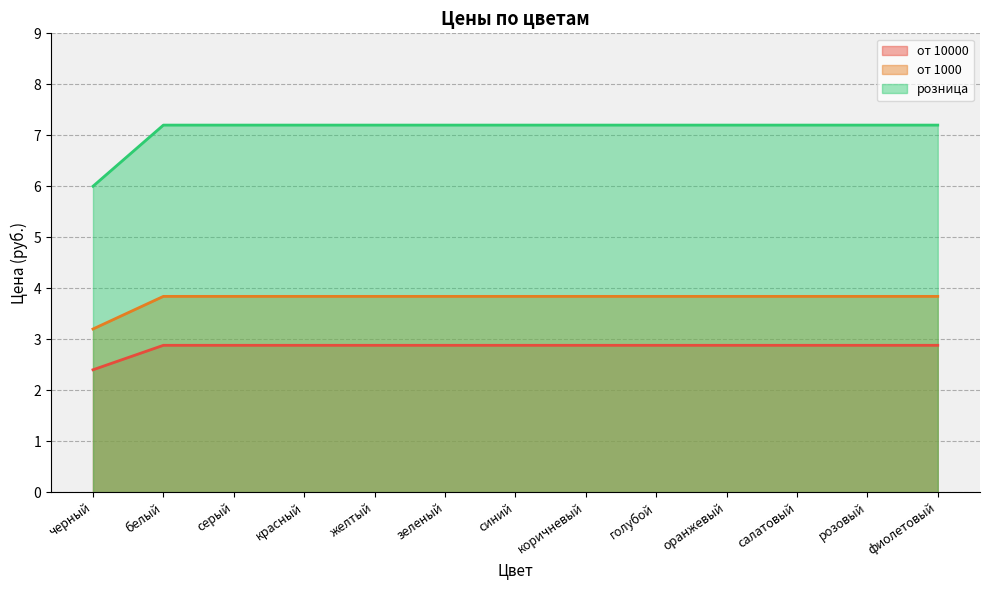

Rank the series at салатовый from highest to lowest value.

розница, от 1000, от 10000